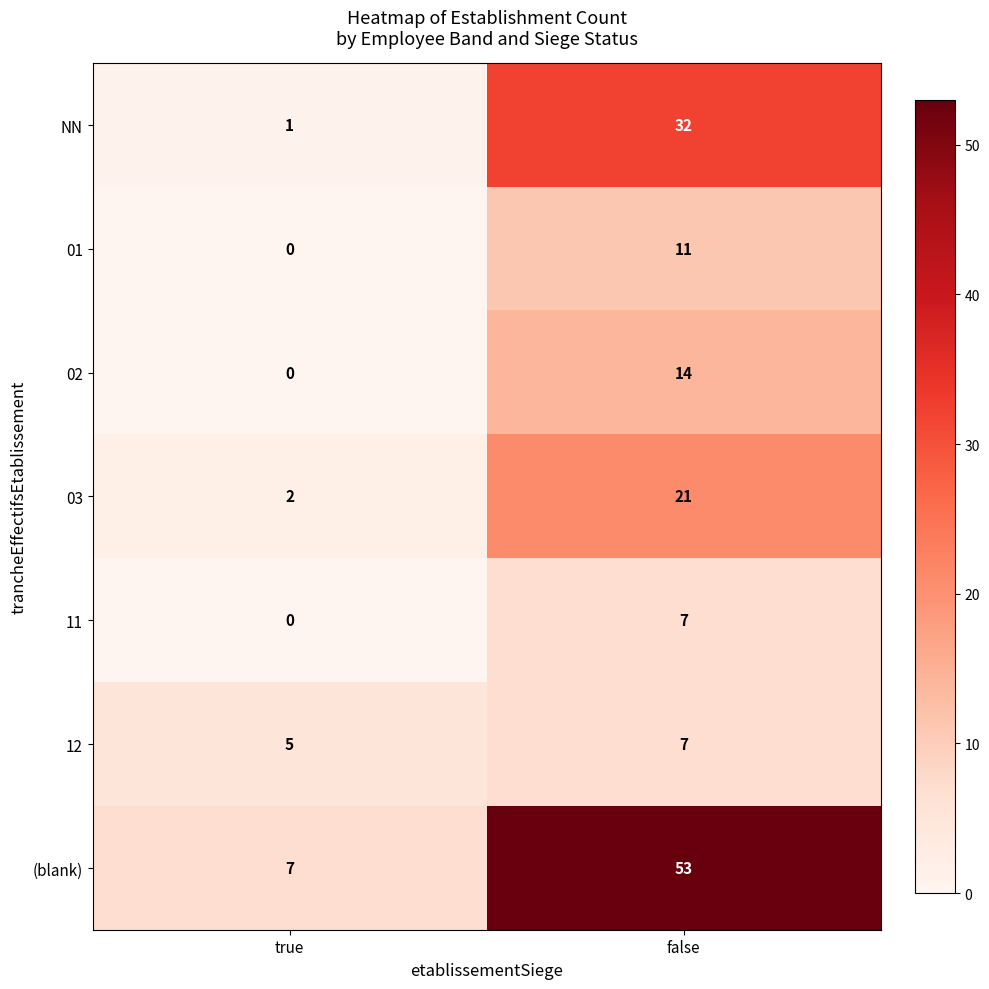

Which series has the widest spread of values?

(blank)